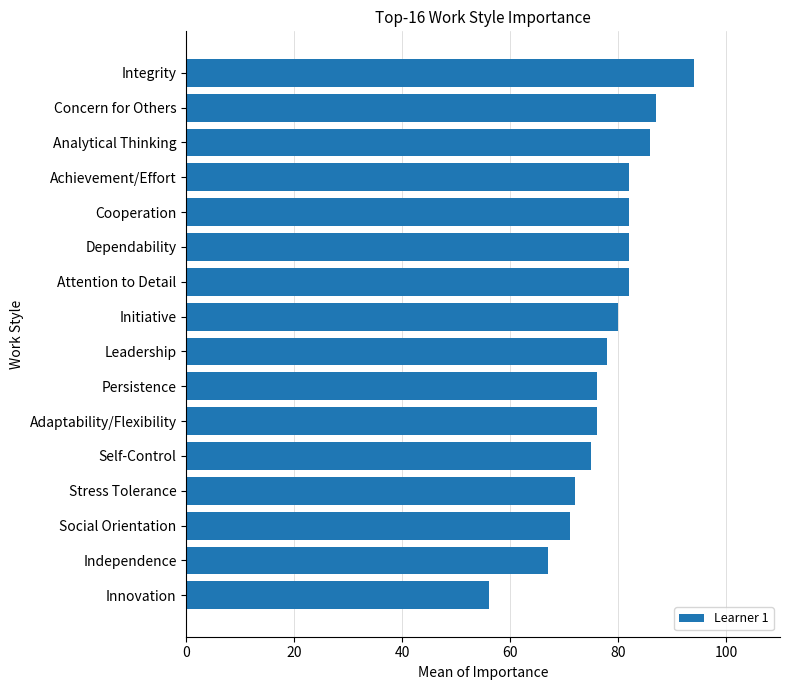

Are the bars grouped side by side (vs. stacked)?

No